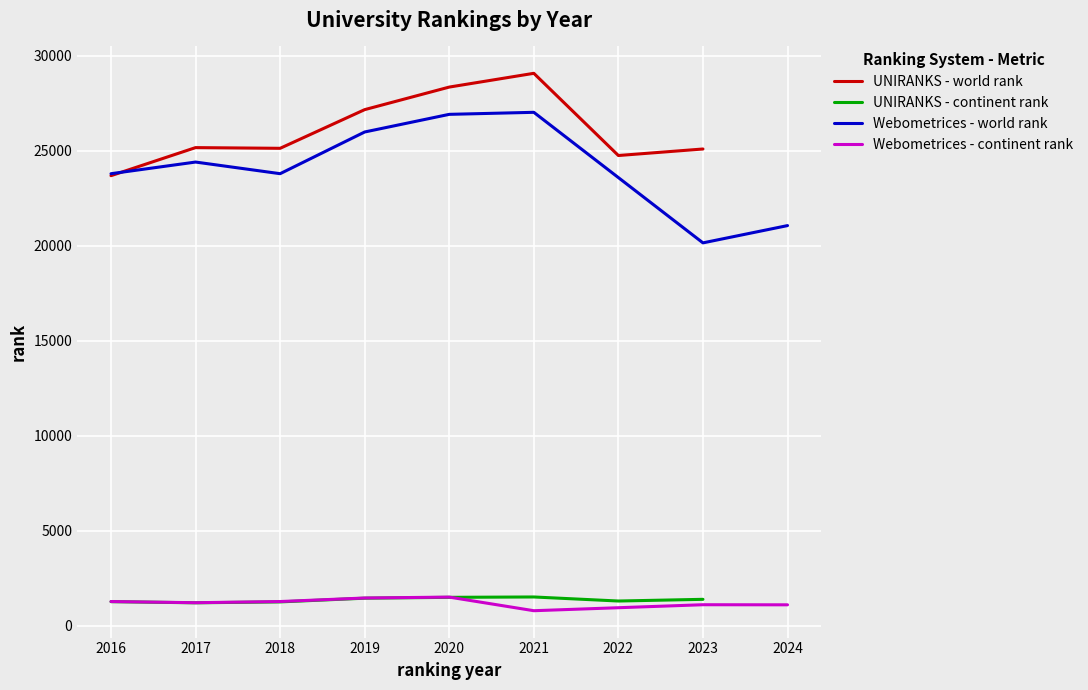

What is the value of the UNIRANKS - world rank point at the 2nd from the left?

25160